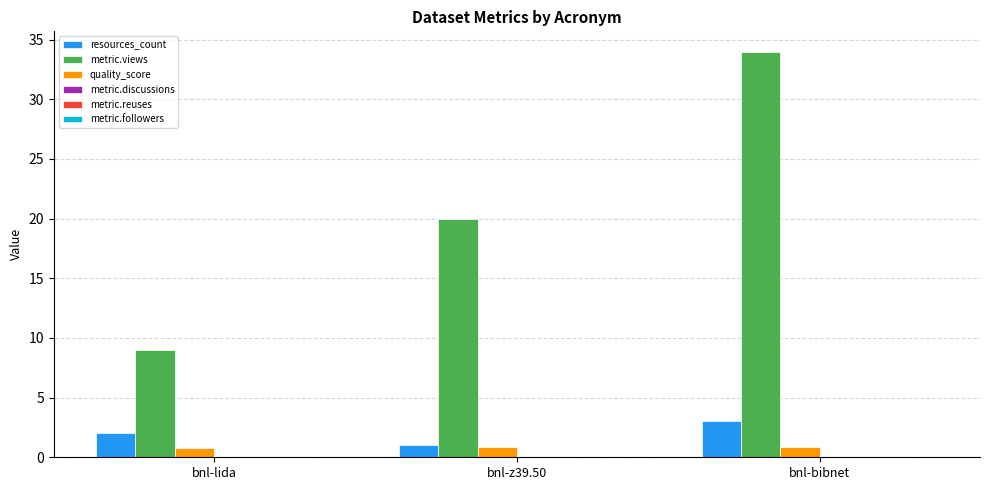

How many bars are there in total?

9